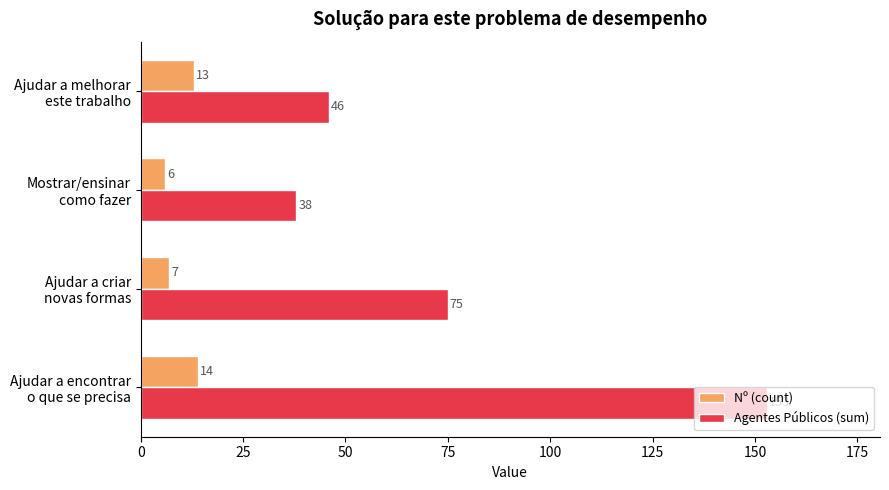

What is the average value of the Nº (count) series?

10